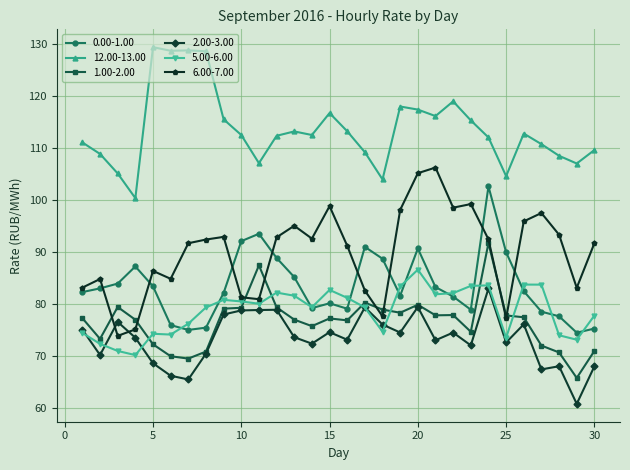

Rank the series by their maximum value, from lowest to highest.

2.00-3.00, 5.00-6.00, 1.00-2.00, 0.00-1.00, 6.00-7.00, 12.00-13.00